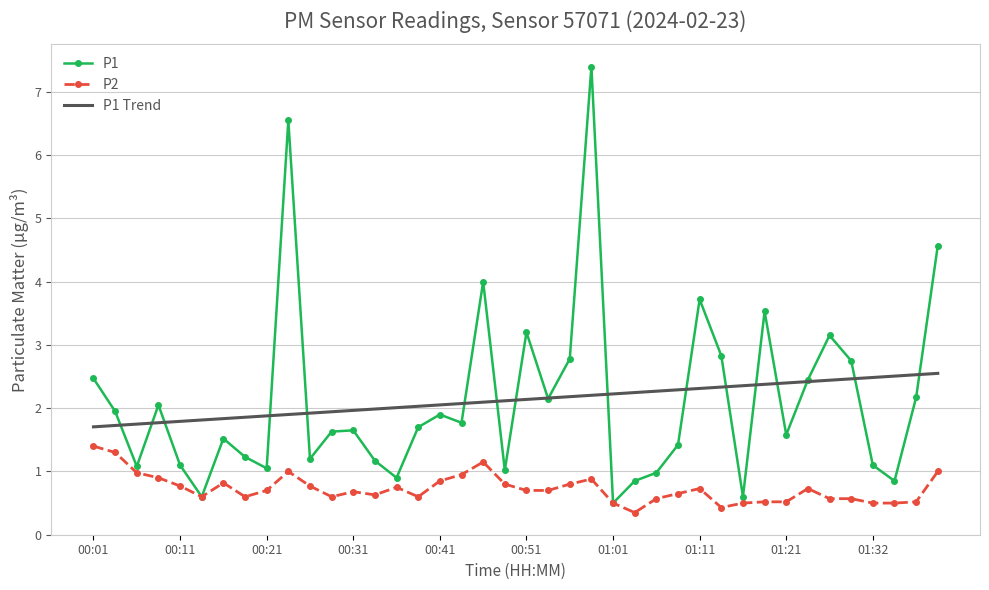

Which series has the widest spread of values?

P1